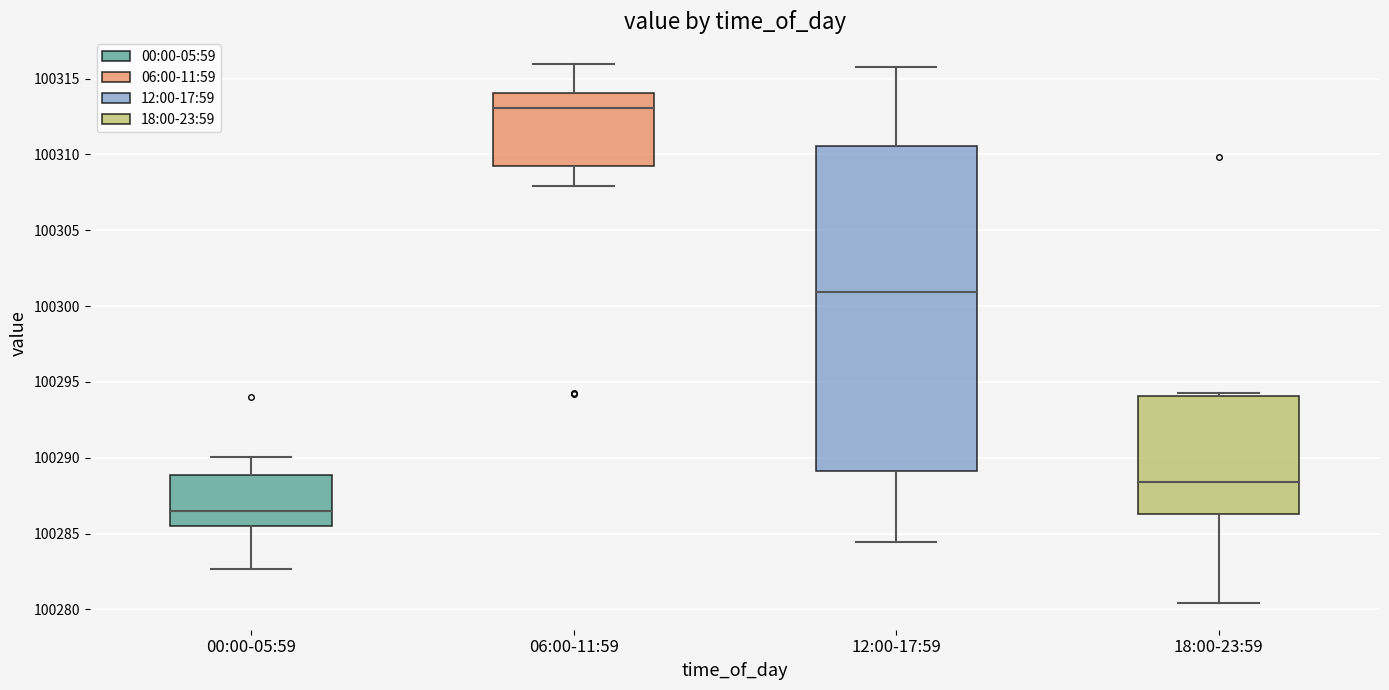

Reading left to right, read every box against the y-axis: the position of its median line, the range the box covers, and the ends of its whiskers. The values are not printed on the chart, so give them approximately, as read against the axis.

00:00-05:59: median 100286.5, box 100285.5 to 100289.0, whiskers 100282.5 to 100290.0
06:00-11:59: median 100313.0, box 100309.0 to 100314.0, whiskers 100308.0 to 100316.0
12:00-17:59: median 100301.0, box 100289.0 to 100310.5, whiskers 100284.5 to 100316.0
18:00-23:59: median 100288.5, box 100286.5 to 100294.0, whiskers 100280.5 to 100294.5